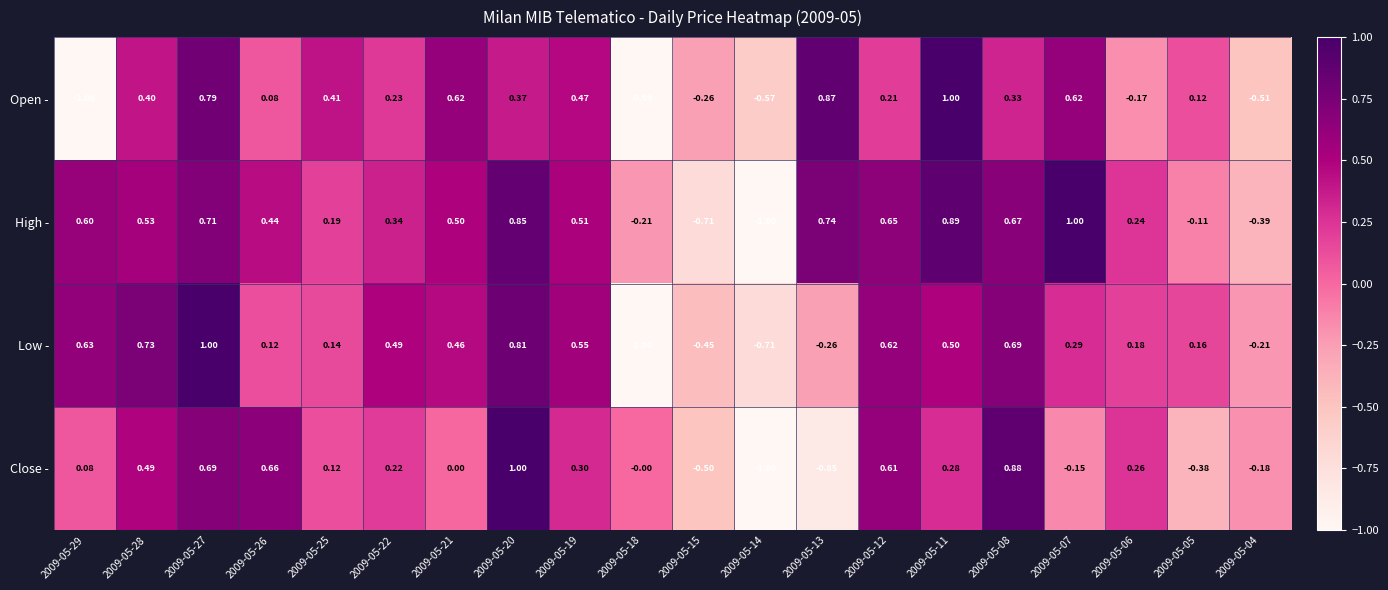

Rank the series at 2009-05-08 from lowest to highest value.

Open -, High -, Low -, Close -